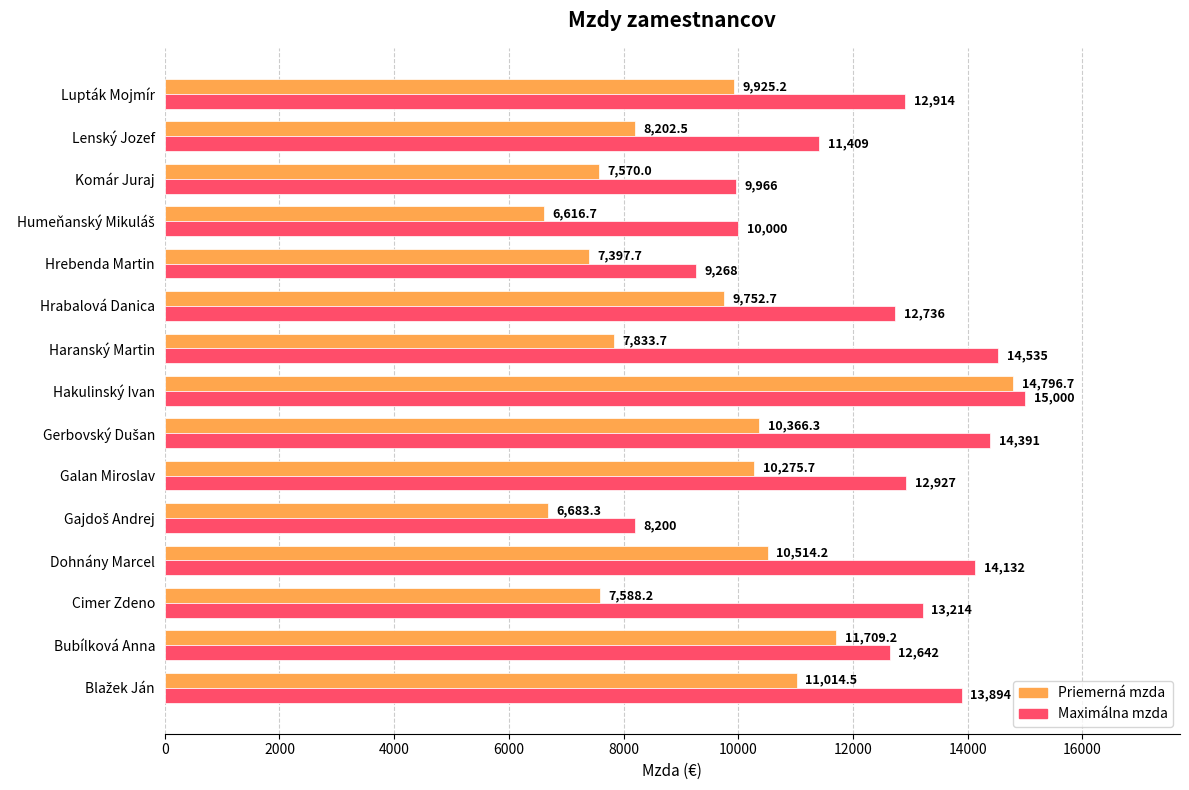

Rank the series by their average value, from highest to lowest.

Maximálna mzda, Priemerná mzda